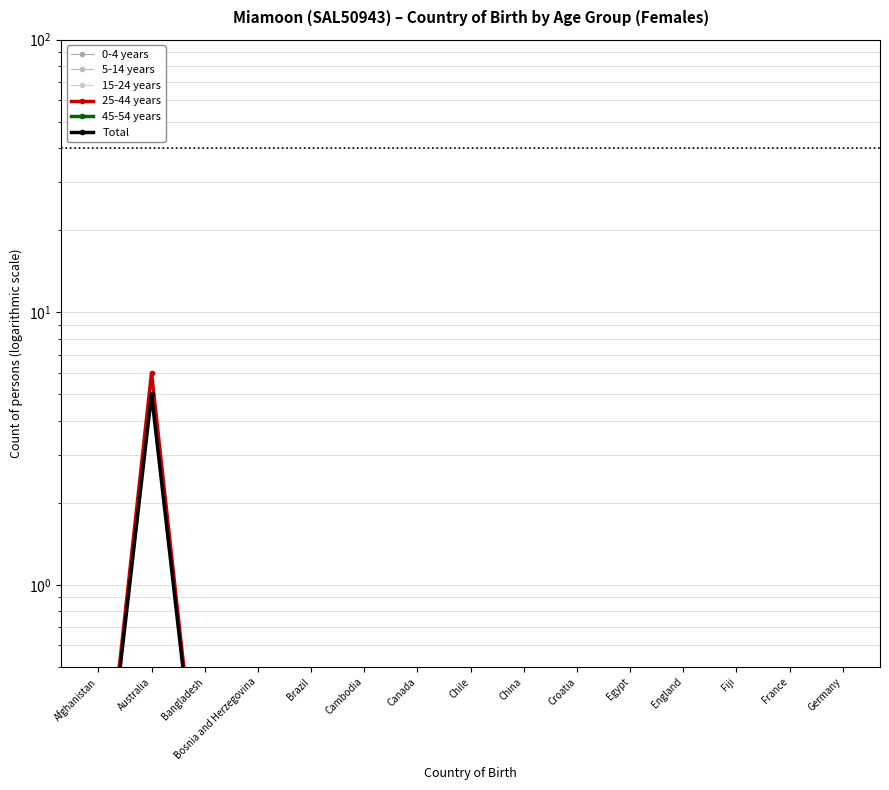

Which series has the largest total across all categories?

25-44 years